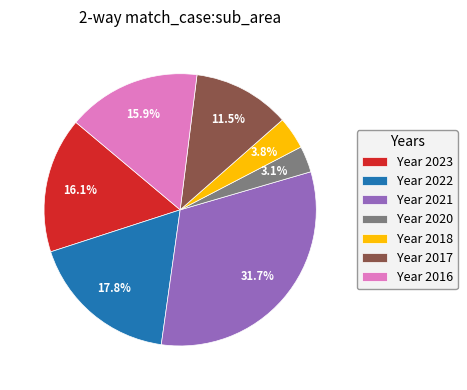

Is there a majority slice in this chart?

No